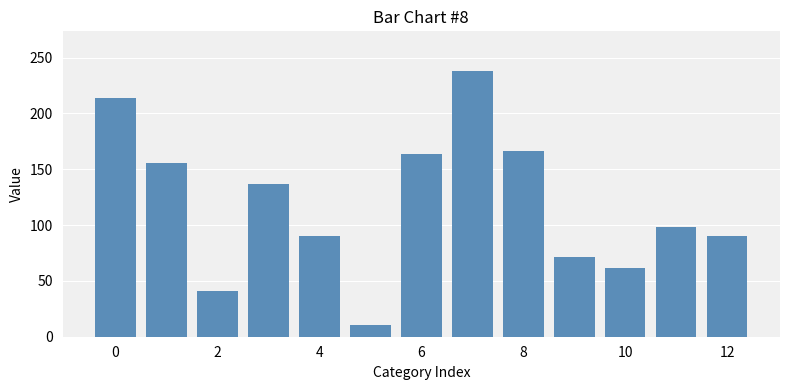

What is the average value?

118.1